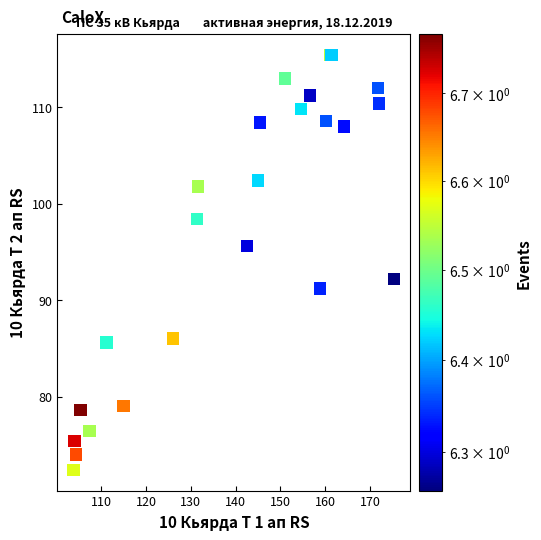

What Y value in the scatter plot is closest to 93?

92.2